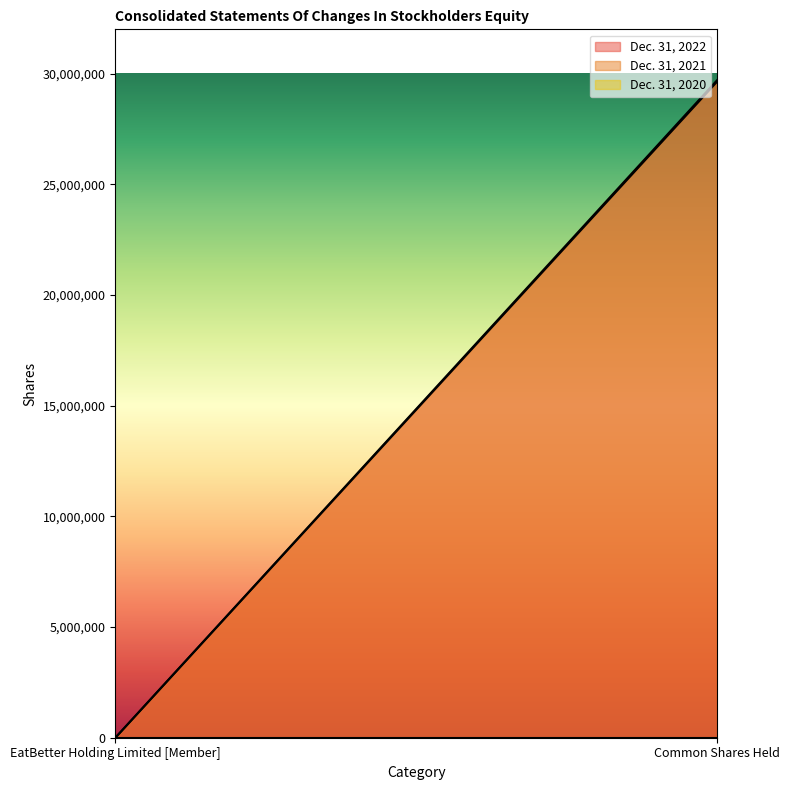

What position from the right is EatBetter Holding Limited [Member]?

2